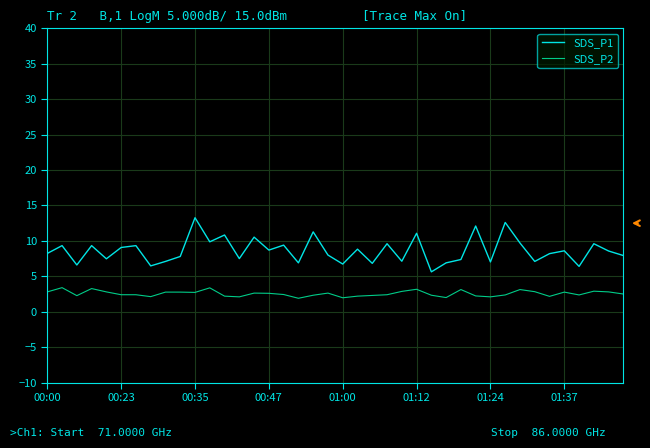

What is the difference between the maximum and minimum values in the SDS_P2 series?

1.5